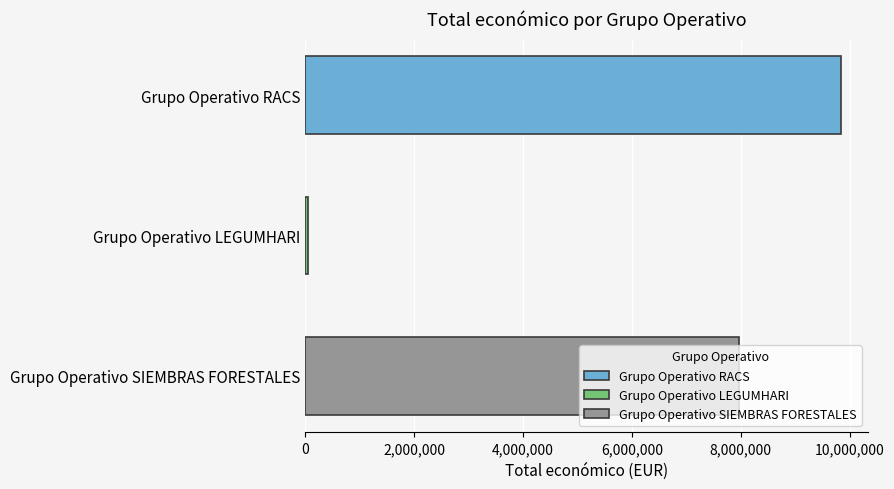

The chart shows a value of 7967413 at Grupo Operativo SIEMBRAS FORESTALES. True or false?

True